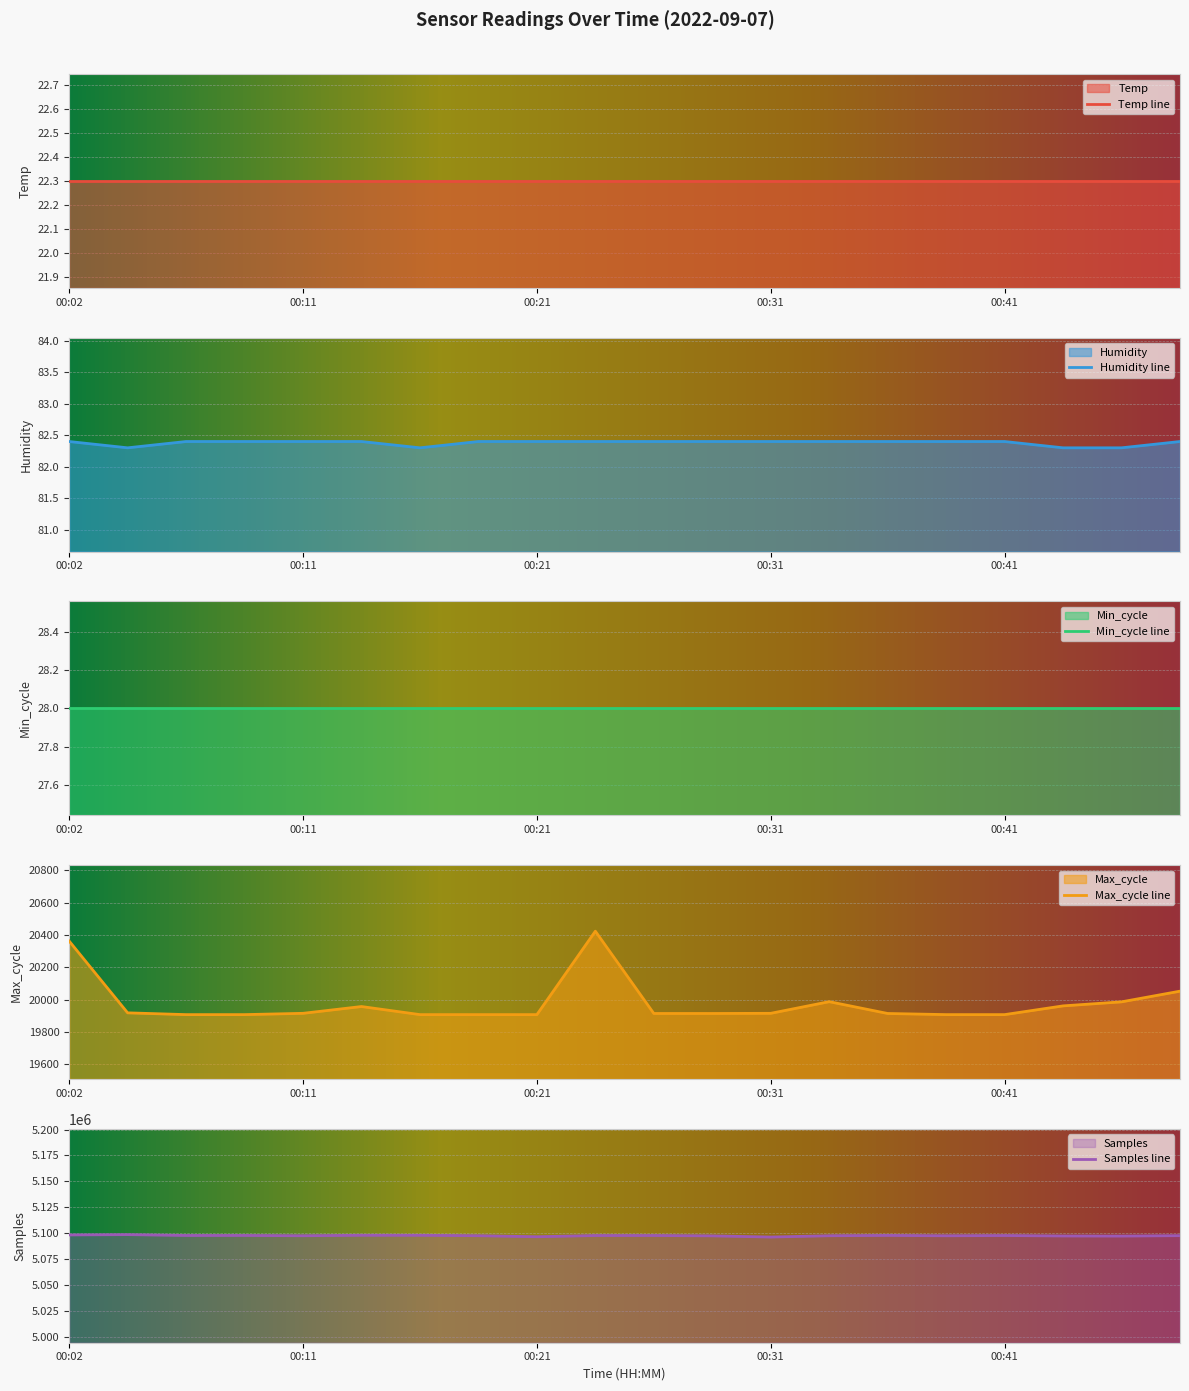

What is the value of the Max_cycle point at the 15th from the left?

19915.0